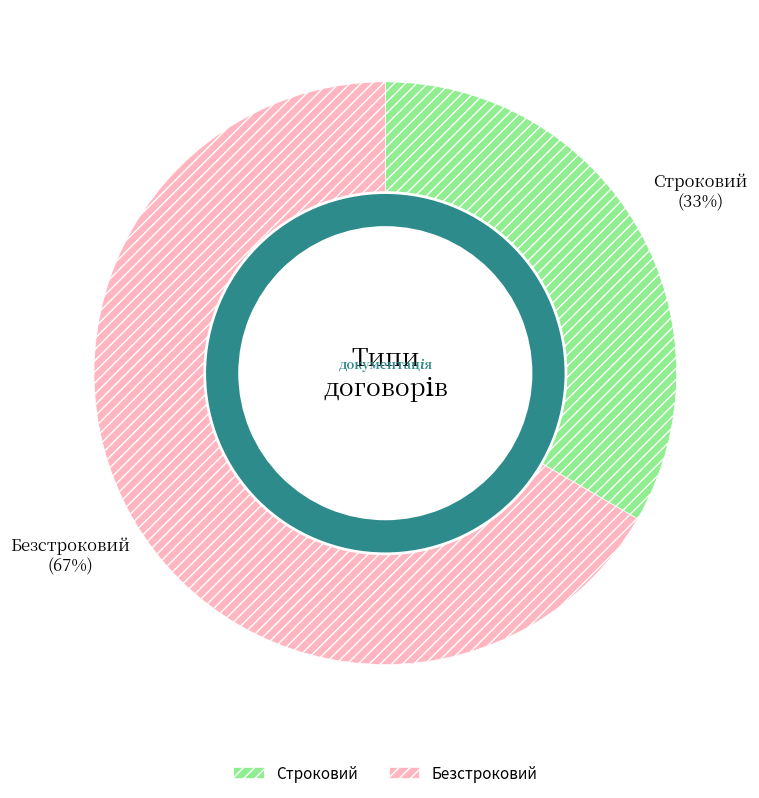

Which slice is the smallest?

Строковий